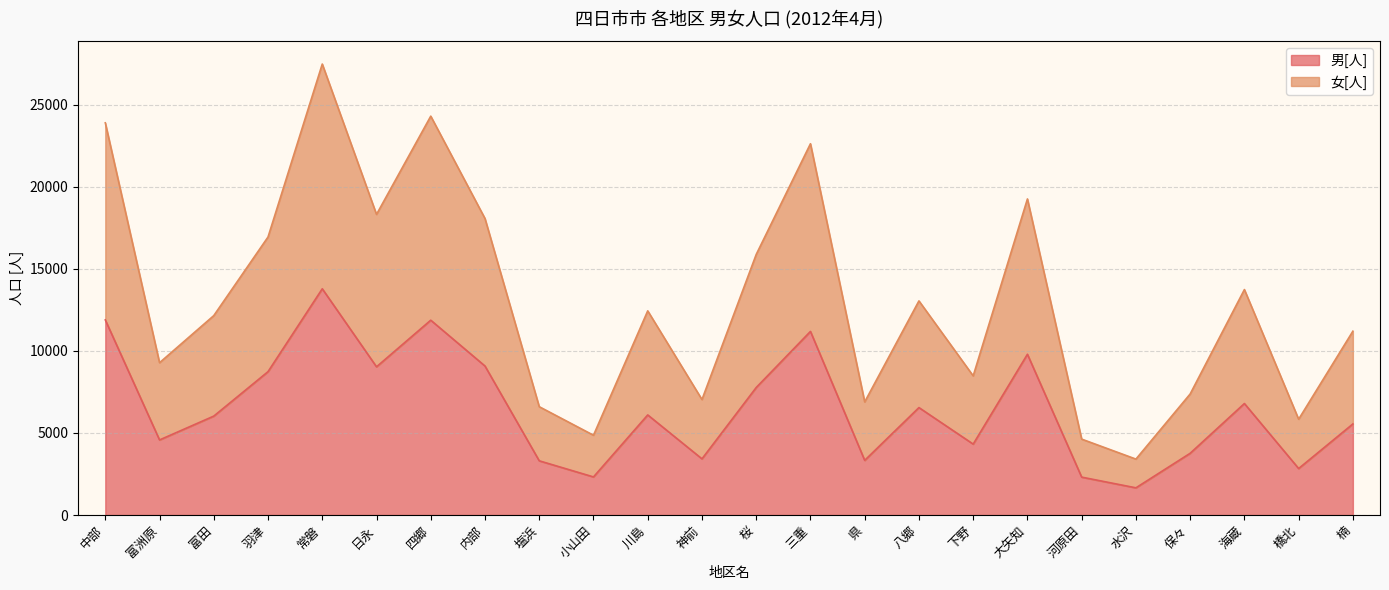

Is it true that 男[人] equals 6097 at 川島?

True